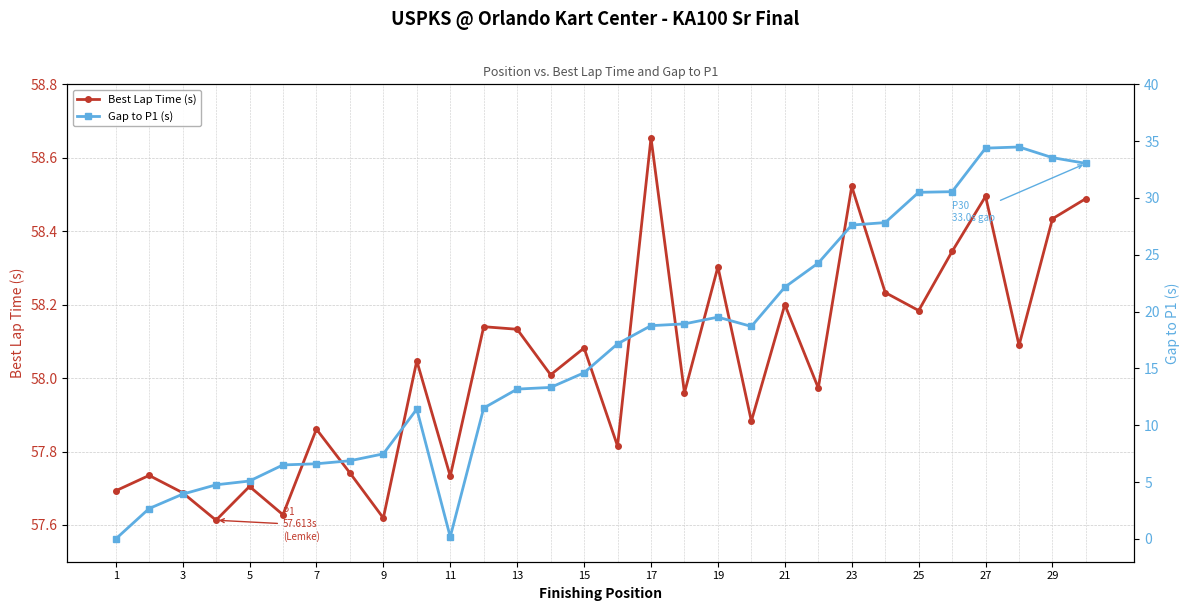

True or false: Best Lap Time (s) and Gap to P1 (s) cross at least once.

False